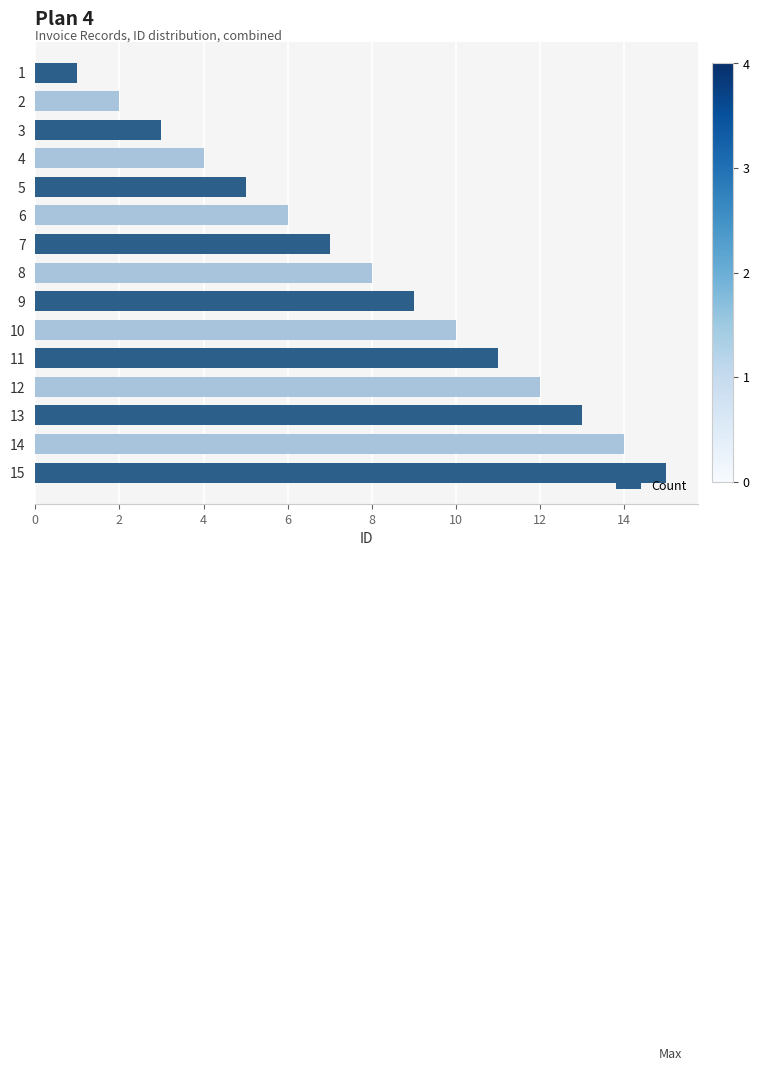

What is the minimum value shown in the chart?

1